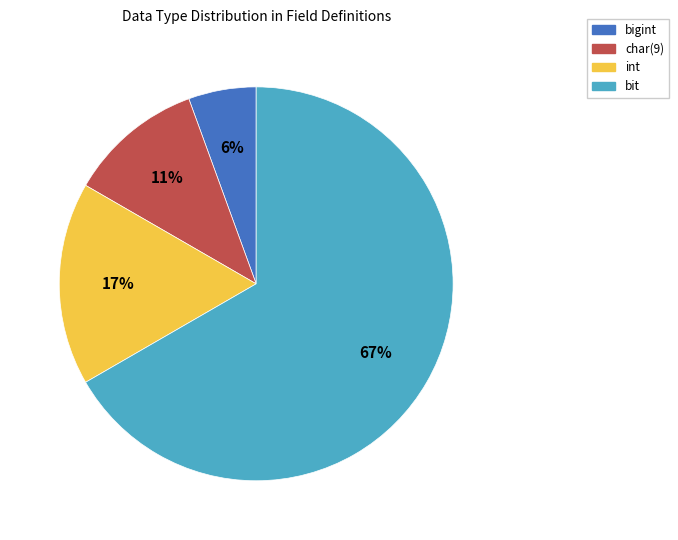

Between bigint and int, which is larger?

int